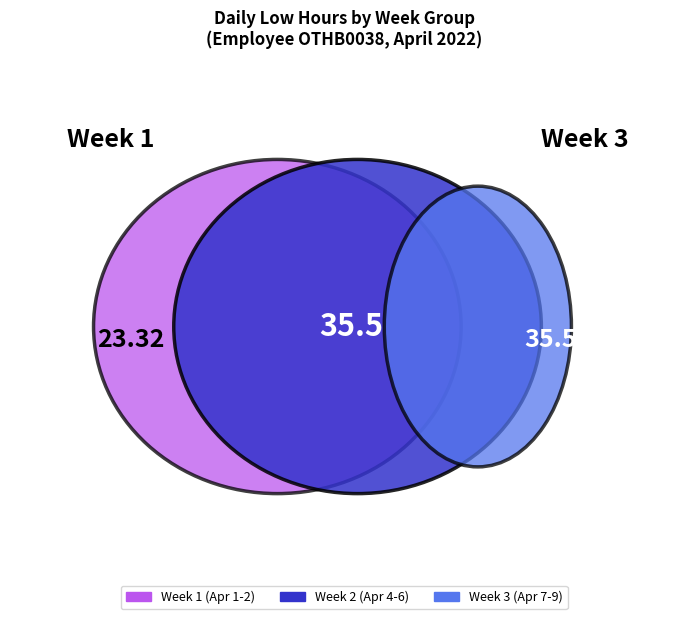

What percentage is the Apr 7 slice, to the nearest percent?

13%